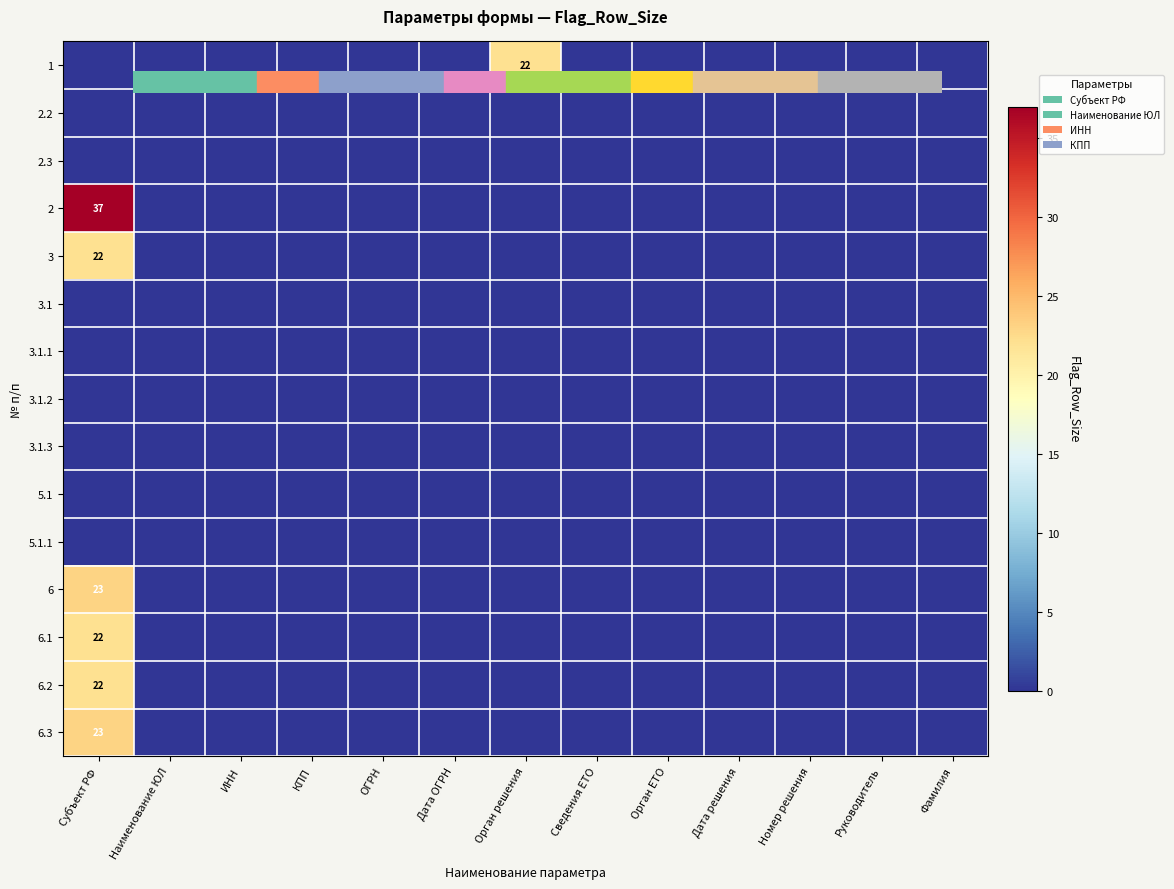

At how many categories does at least one series exceed 24?

1